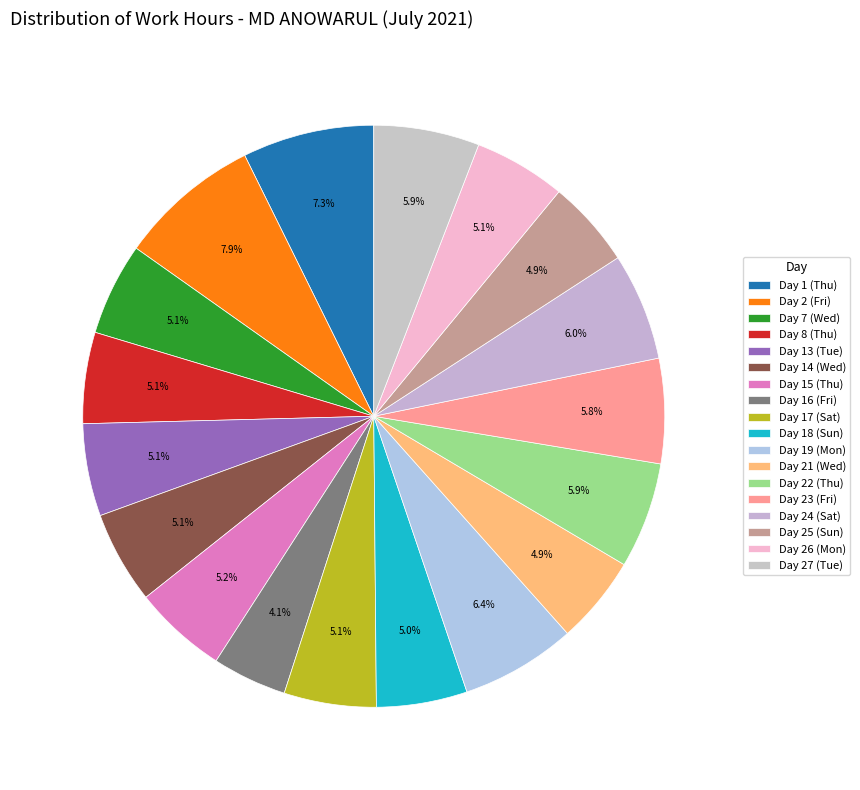

What is the largest slice in the pie chart?

Fri